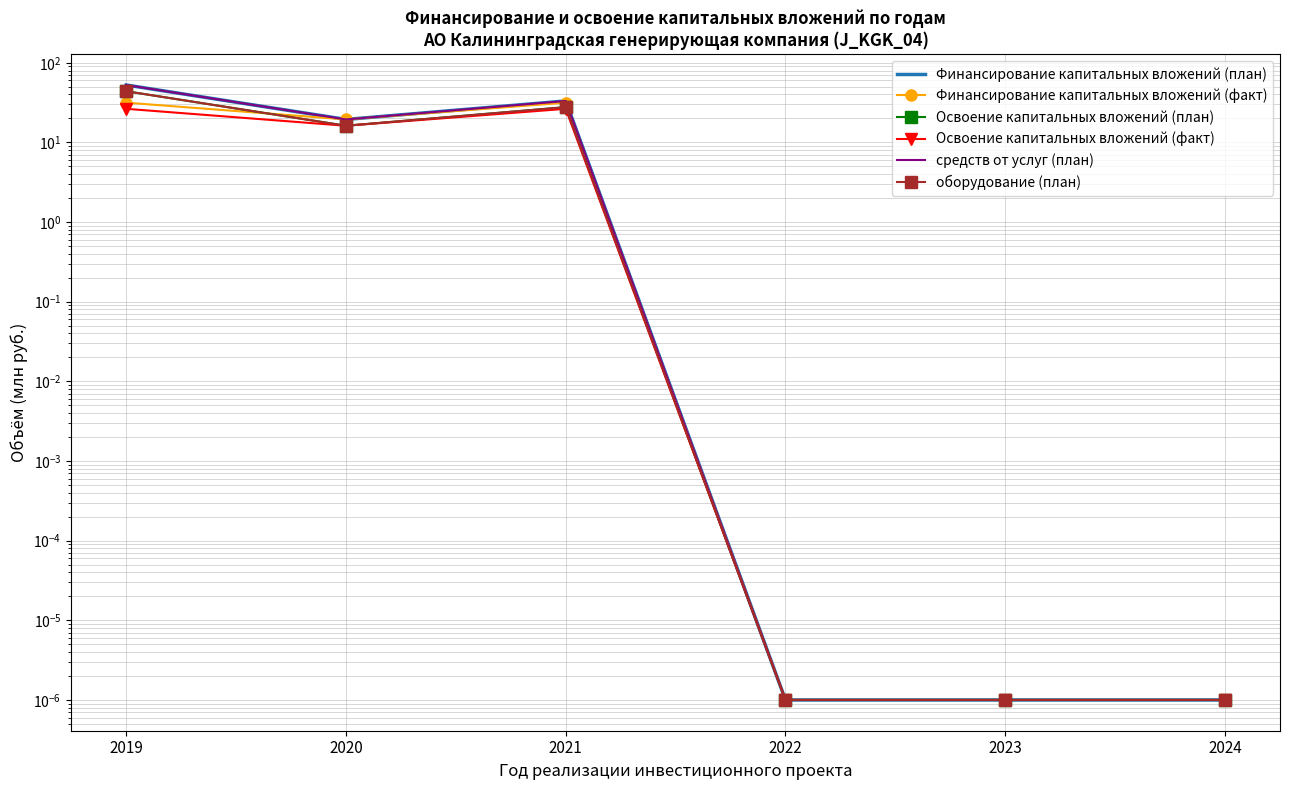

How many lines are shown in the chart?

6